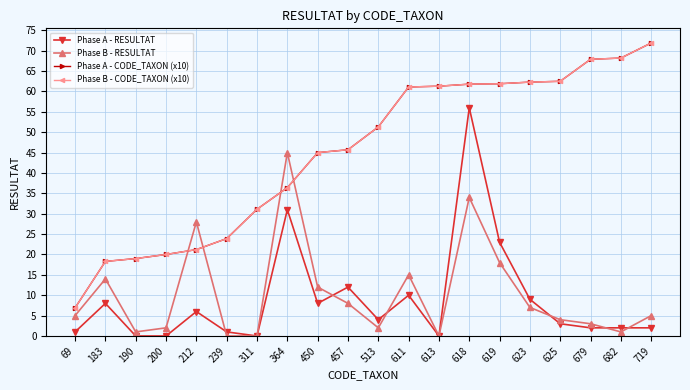

What is the highest value of the Phase B - RESULTAT series?

45.0